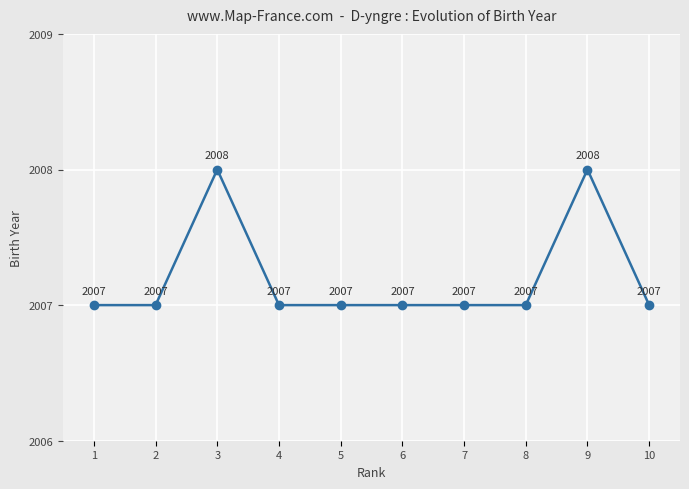

Is this an area chart (filled region under the line)?

No